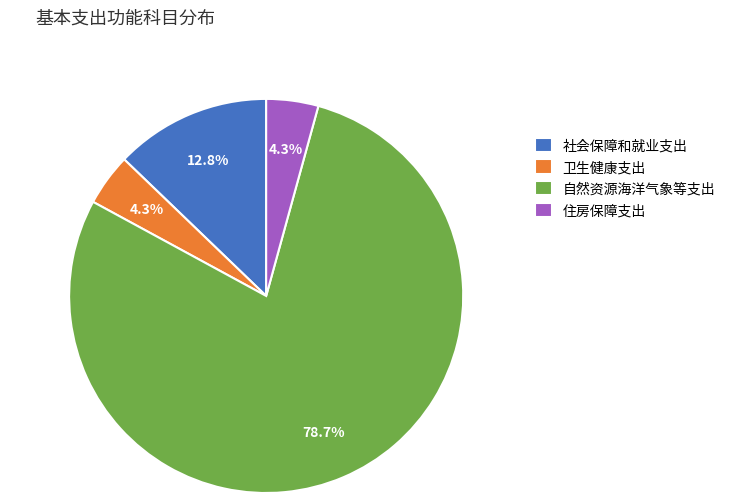

To the nearest percent, what is the difference between the largest and smallest slice percentages?

74%